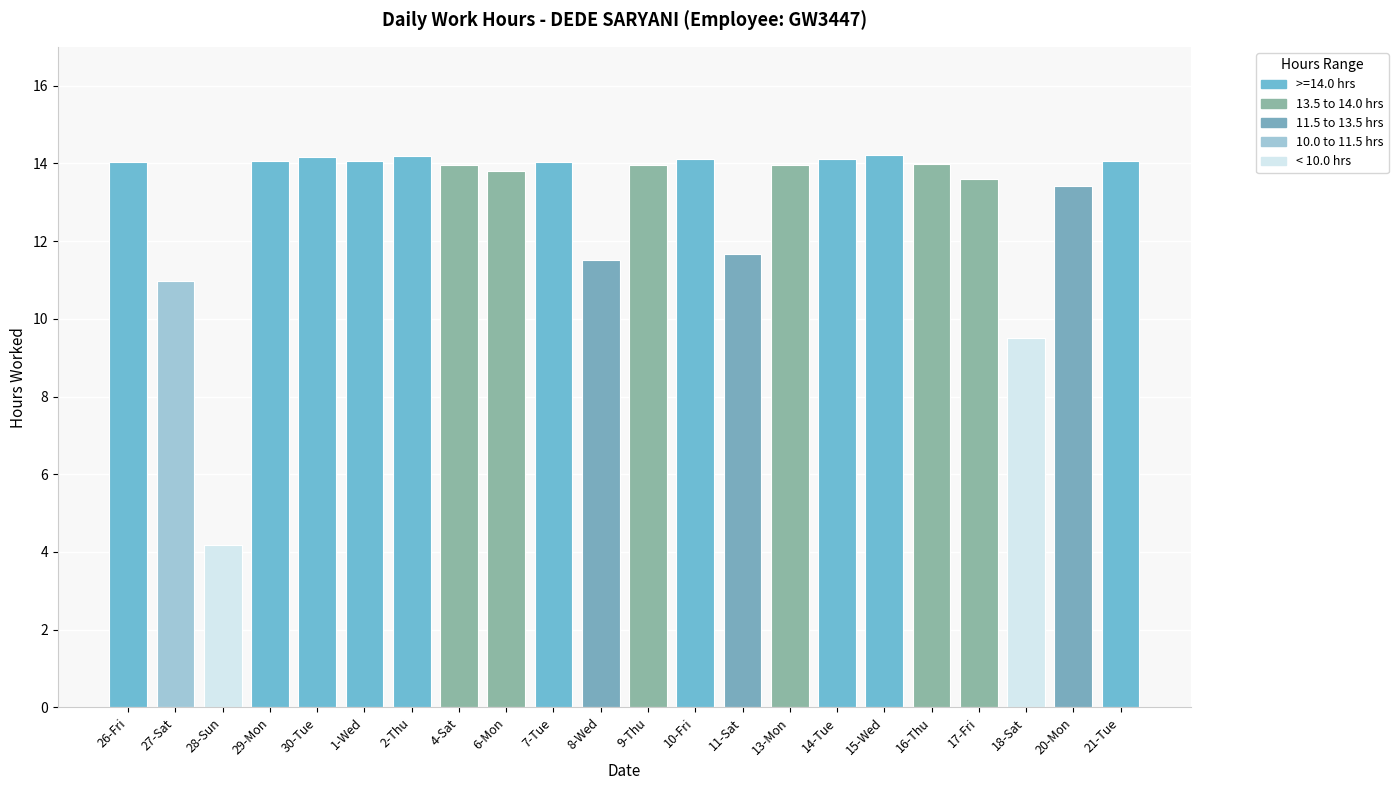

What is the approximate value at 9-Thu?

14.0